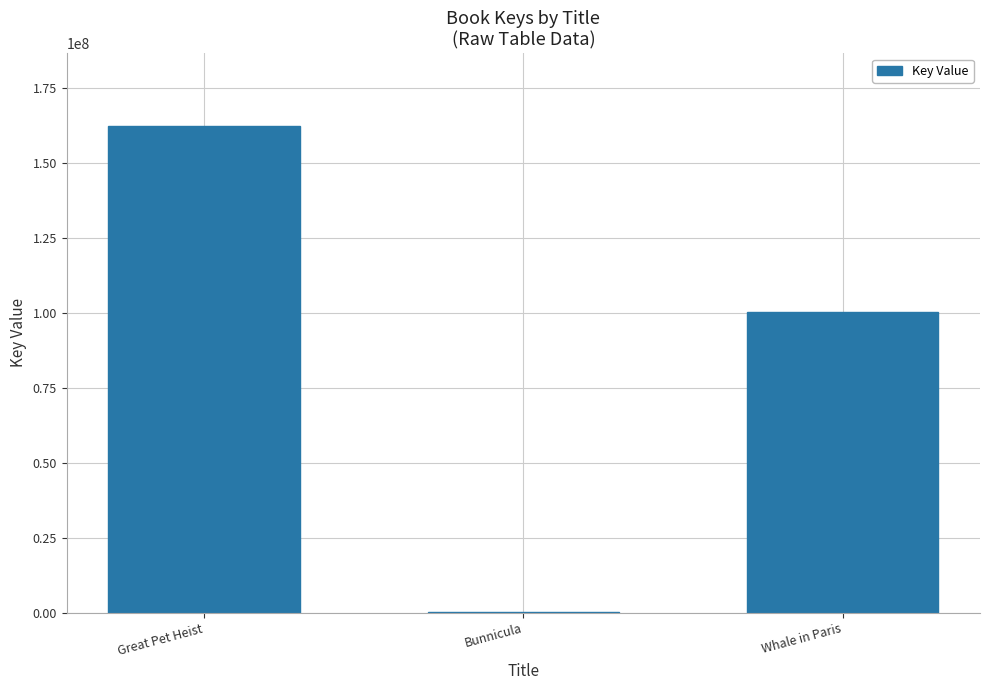

Between Great Pet Heist and Bunnicula, which is larger?

Great Pet Heist